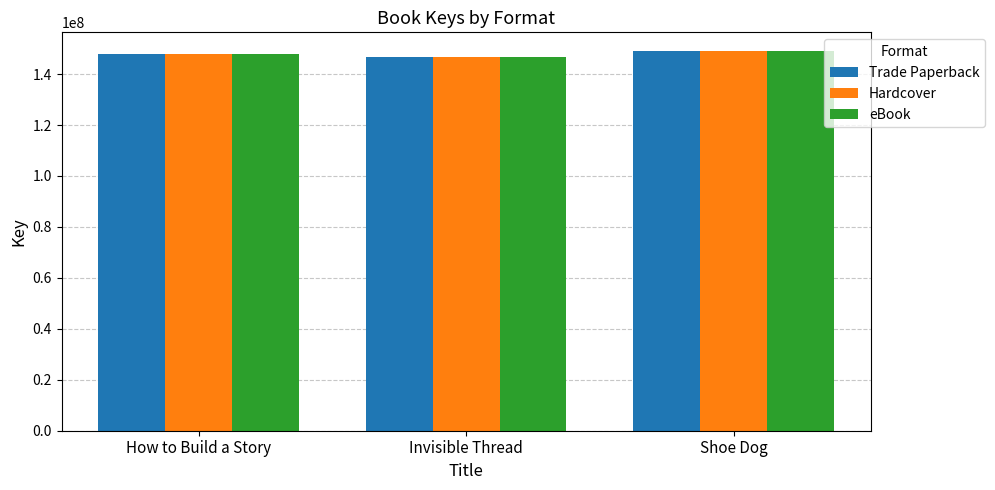

Count the number of categories in the chart.

3